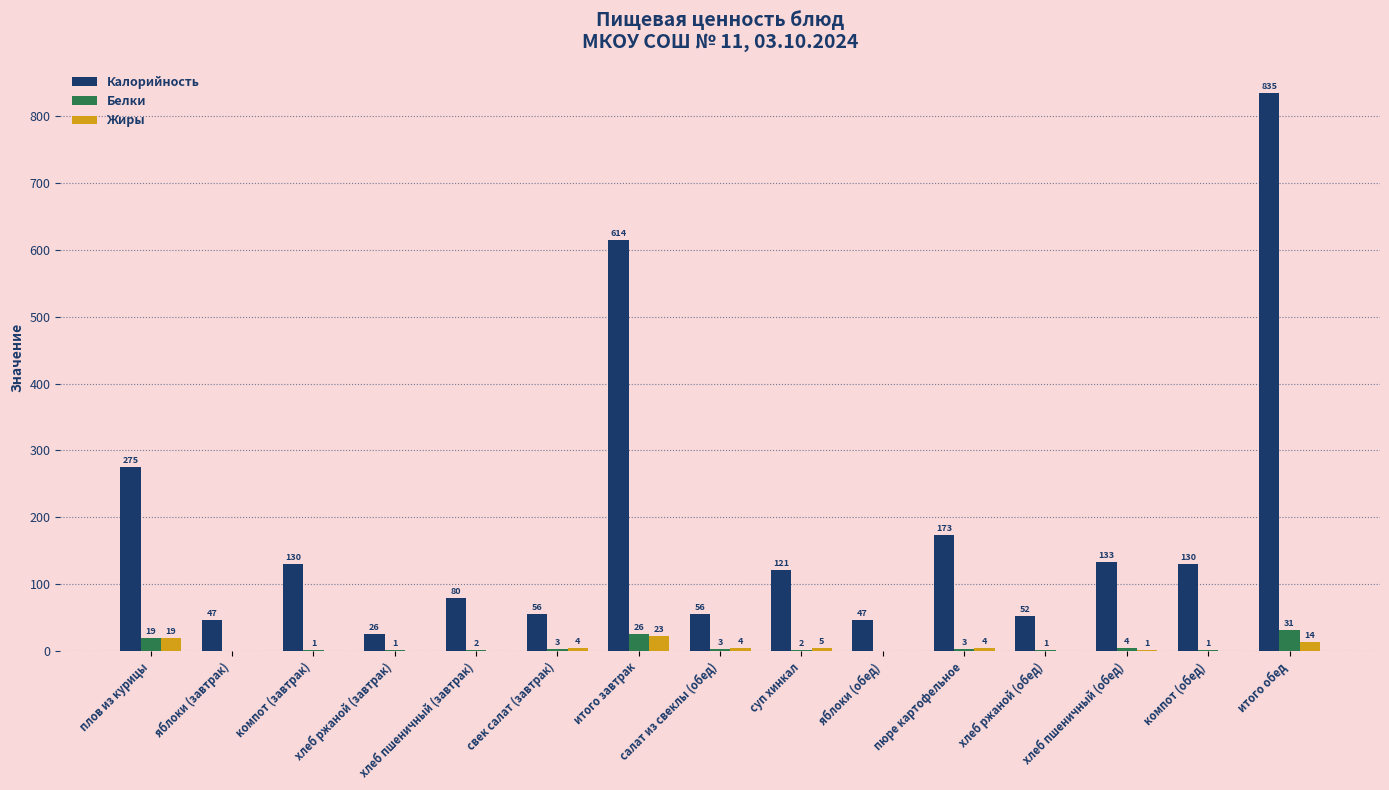

At which label does Жиры reach its peak?

итого завтрак